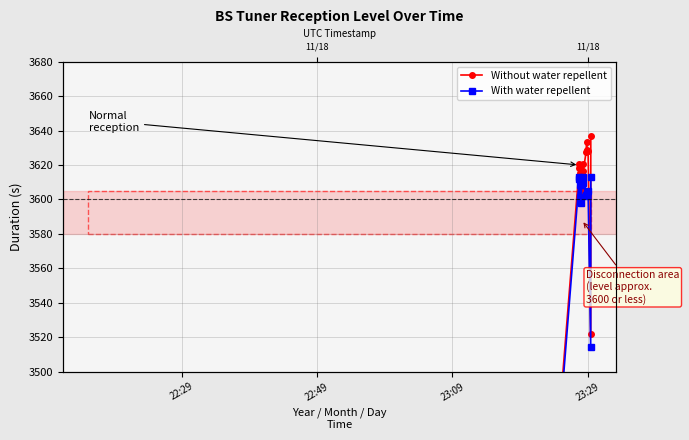

In With water repellent, how many points are higher than both neighbors (excluding endpoints)?

5